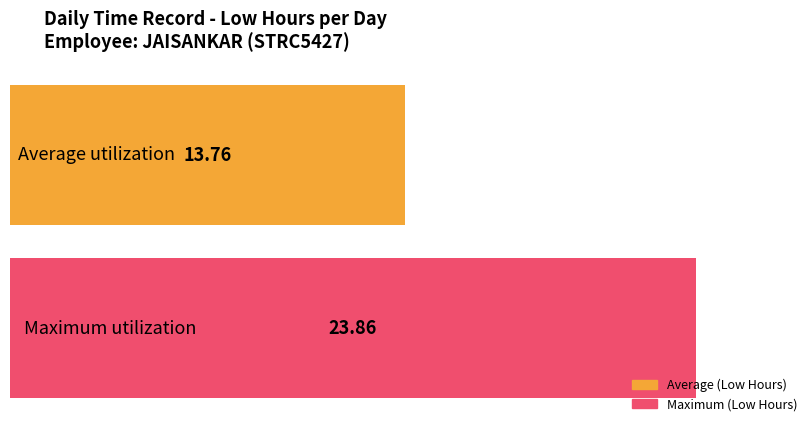

What position from the left is 13?

15